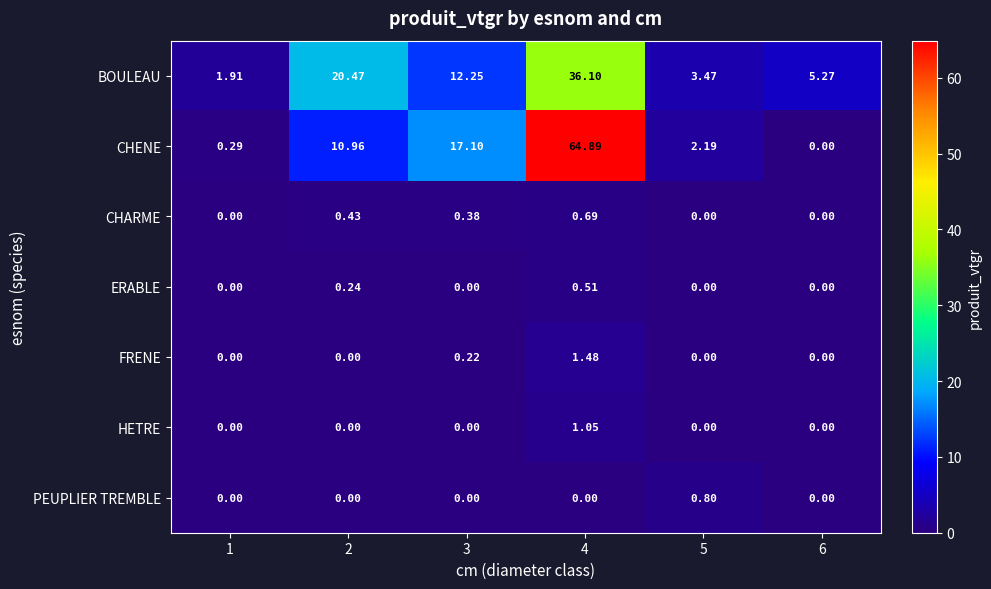

Which series changed the most between 5 and 6?

CHENE